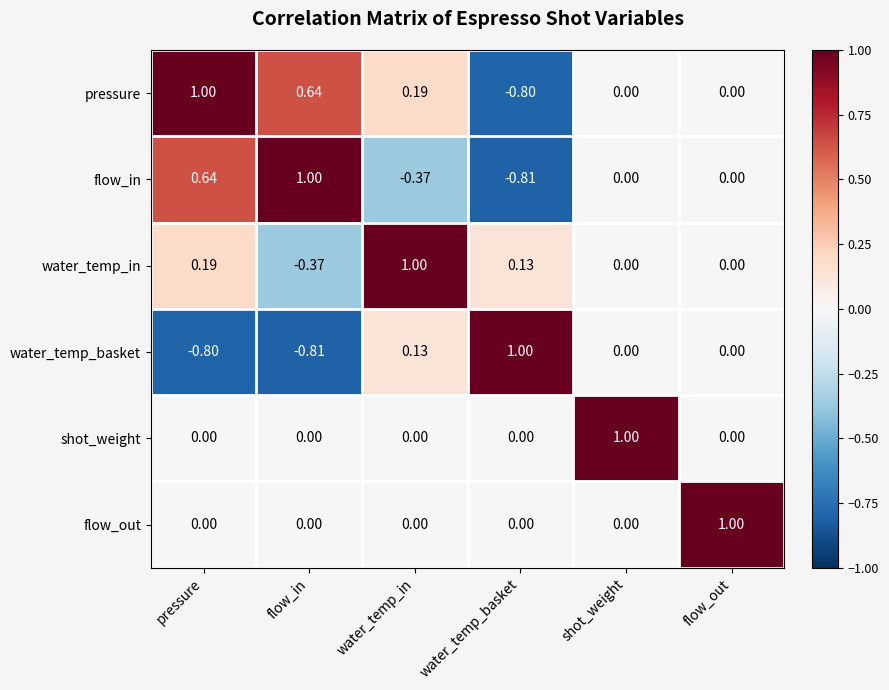

Which category has the highest value in the flow_out series?

flow_out